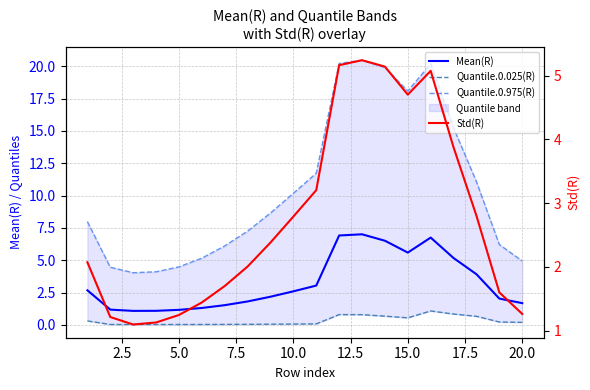

What is the minimum value for Mean(R)?

1.1